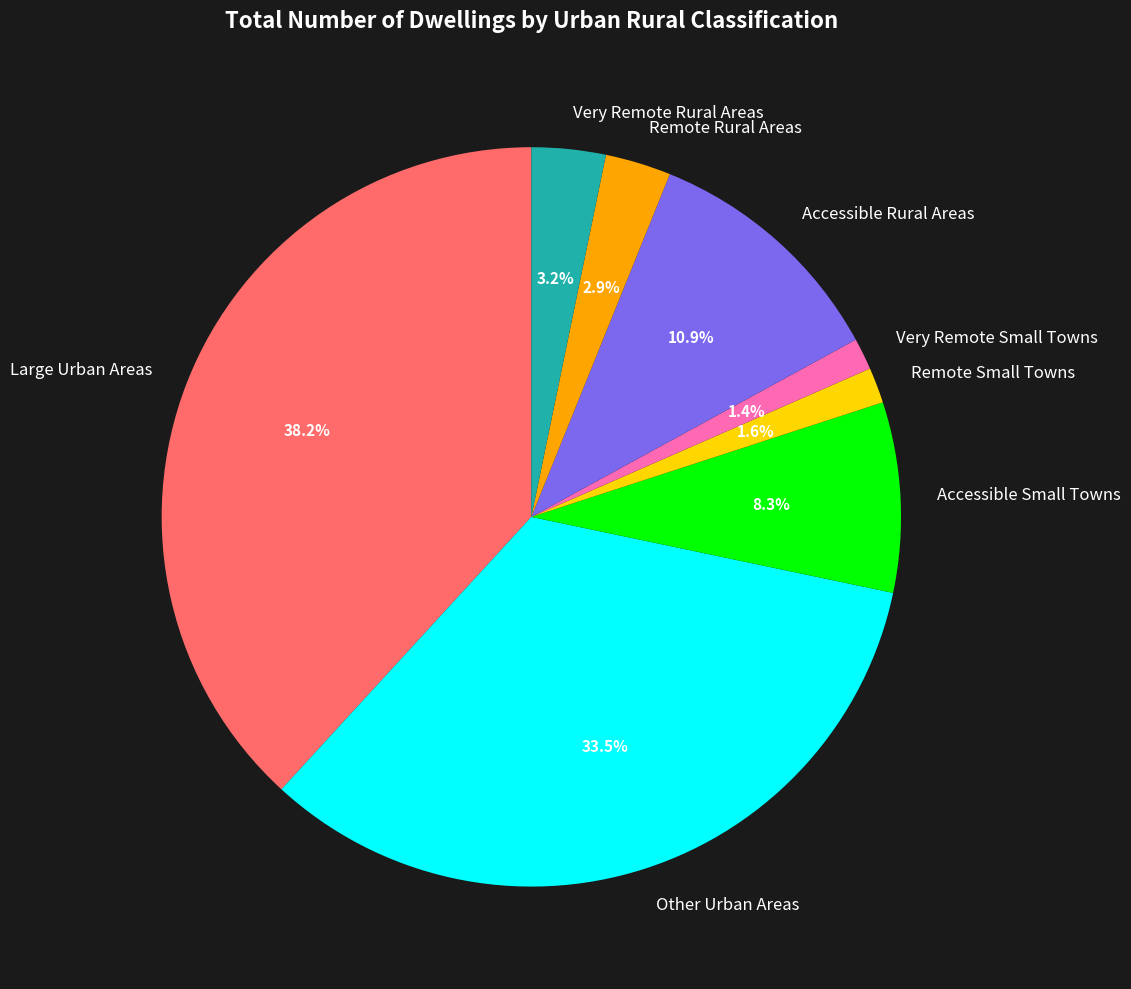

What is the ratio of the value at Very Remote Small Towns to the value at Remote Small Towns?

0.9